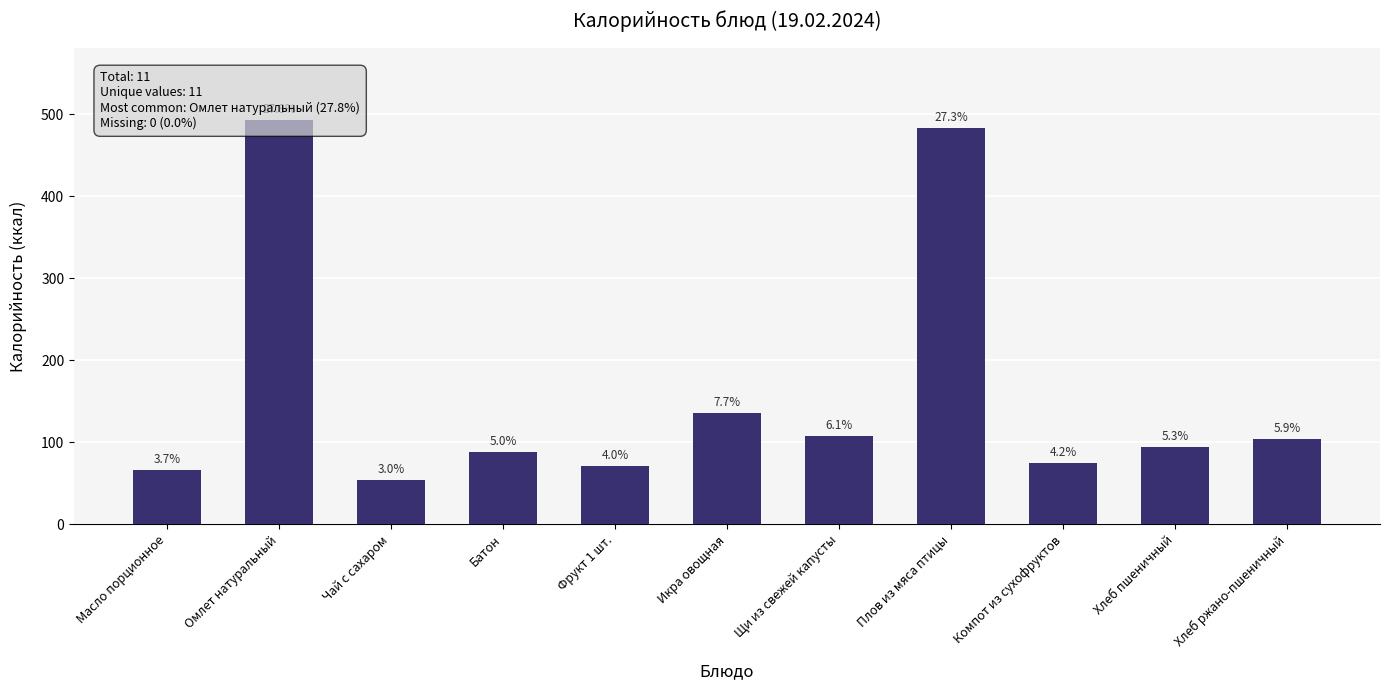

Which label corresponds to the largest value in the chart?

Омлет натуральный